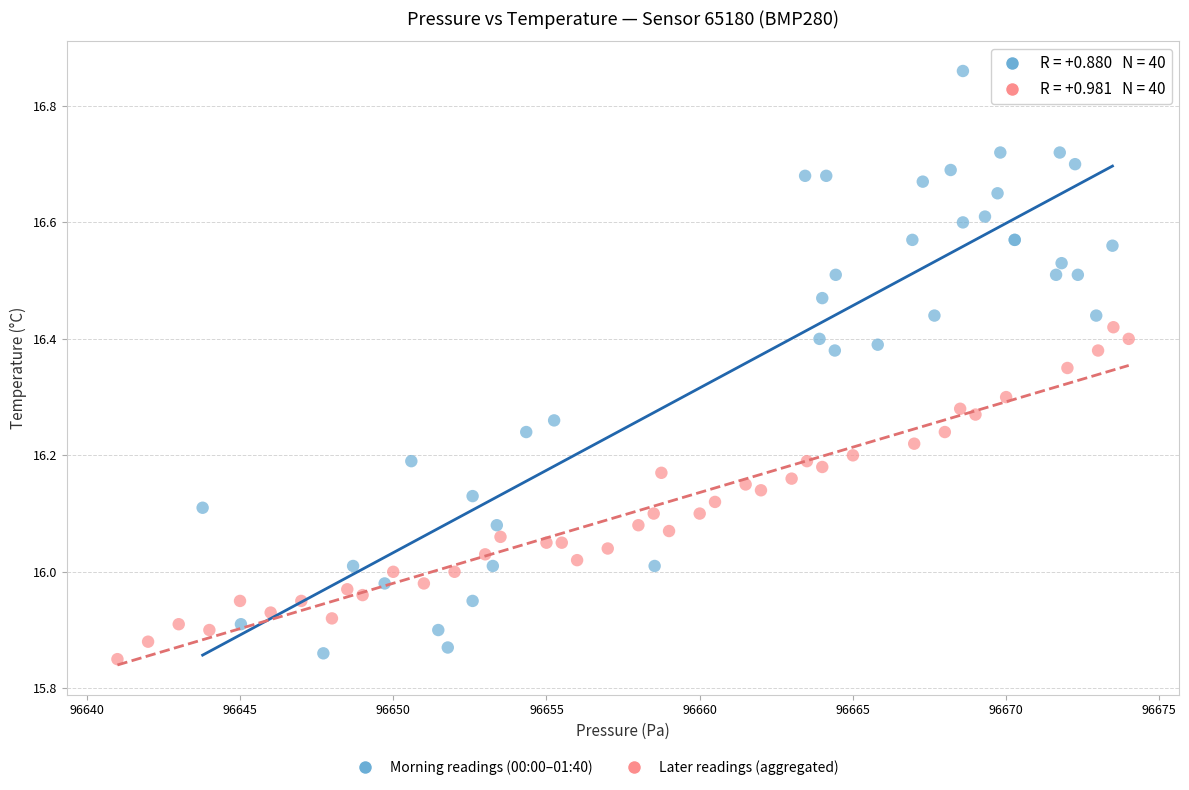

Which series reaches the minimum Y coordinate?

Later readings (aggregated)